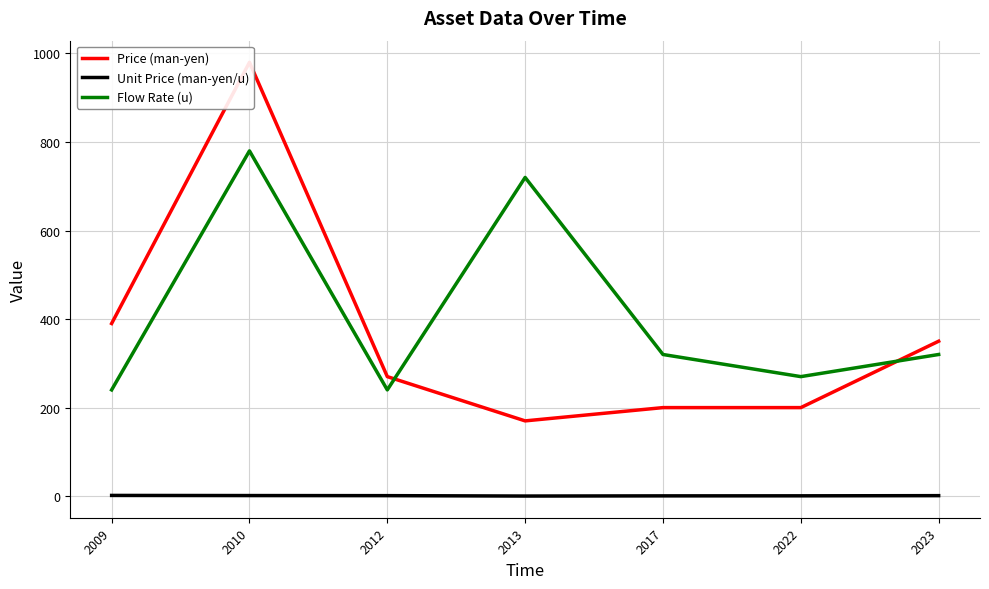

What is the approximate value of Unit Price (man-yen/u) at 2013?

0.2